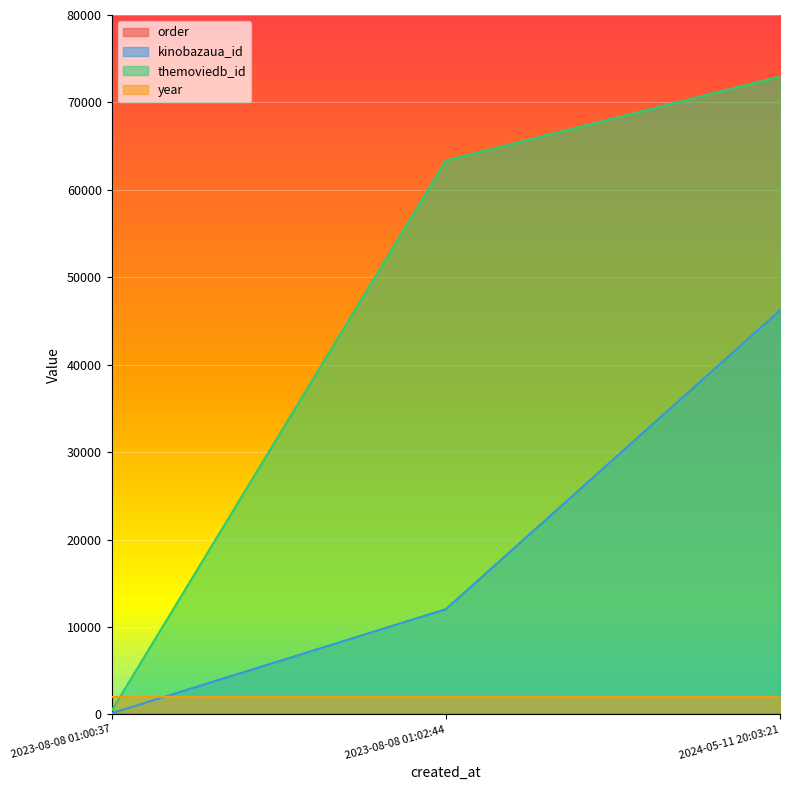

At how many categories does at least one series exceed 26556?

2